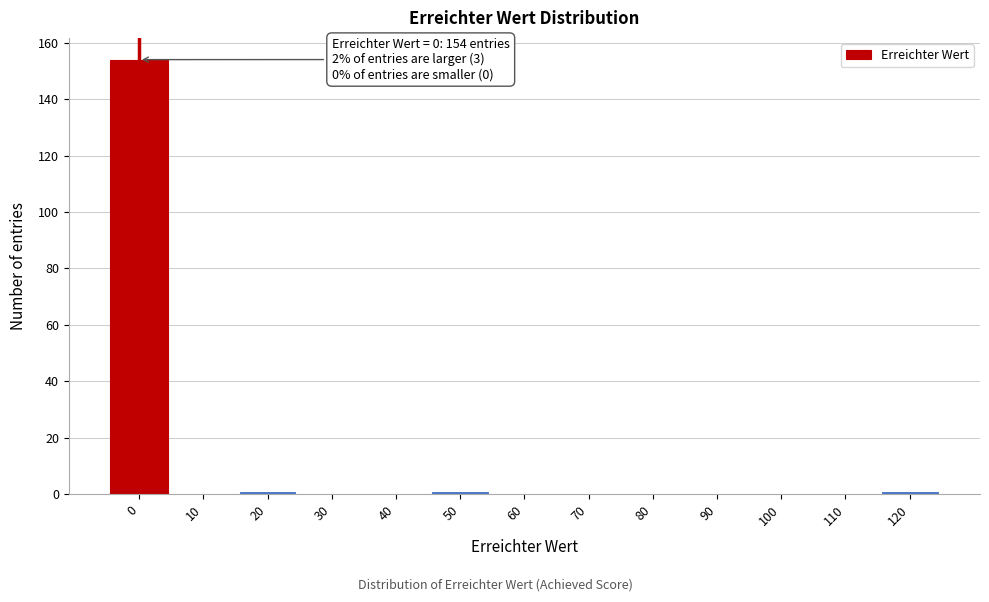

Reading left to right, transcribe all the data shown in this chart.

0=154	10=0	20=1	30=0	40=0	50=1	60=0	70=0	80=0	90=0	100=0	110=0	120=1